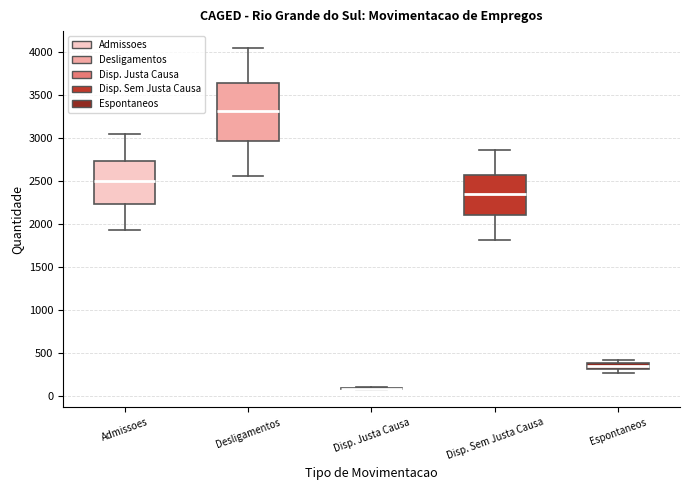

Comparing the boxes themselves (not the whiskers), which one is the tallest?

Desligamentos